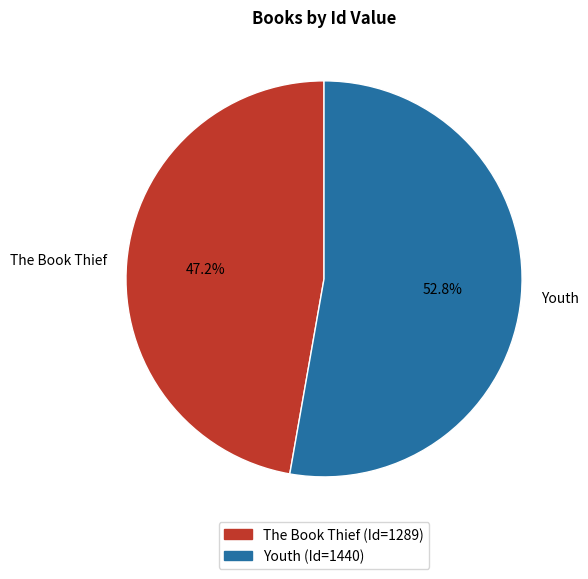

Between The Book Thief and Youth, which is larger?

Youth